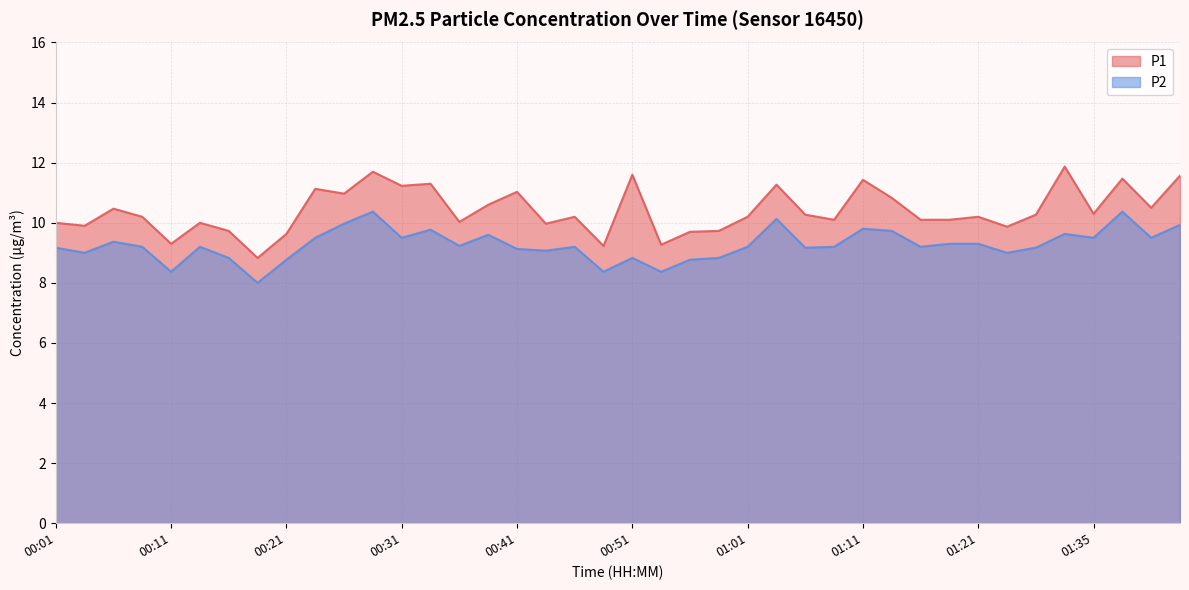

True or false: P2 and P1 intersect in this chart.

False